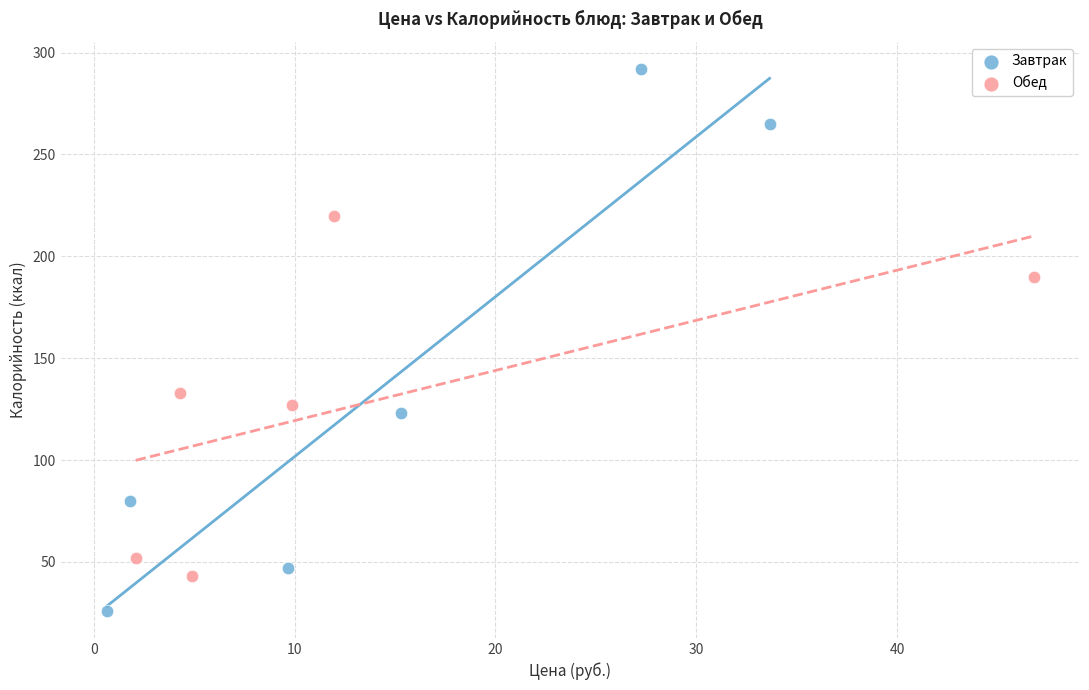

Which series has the widest spread of Y values?

Завтрак